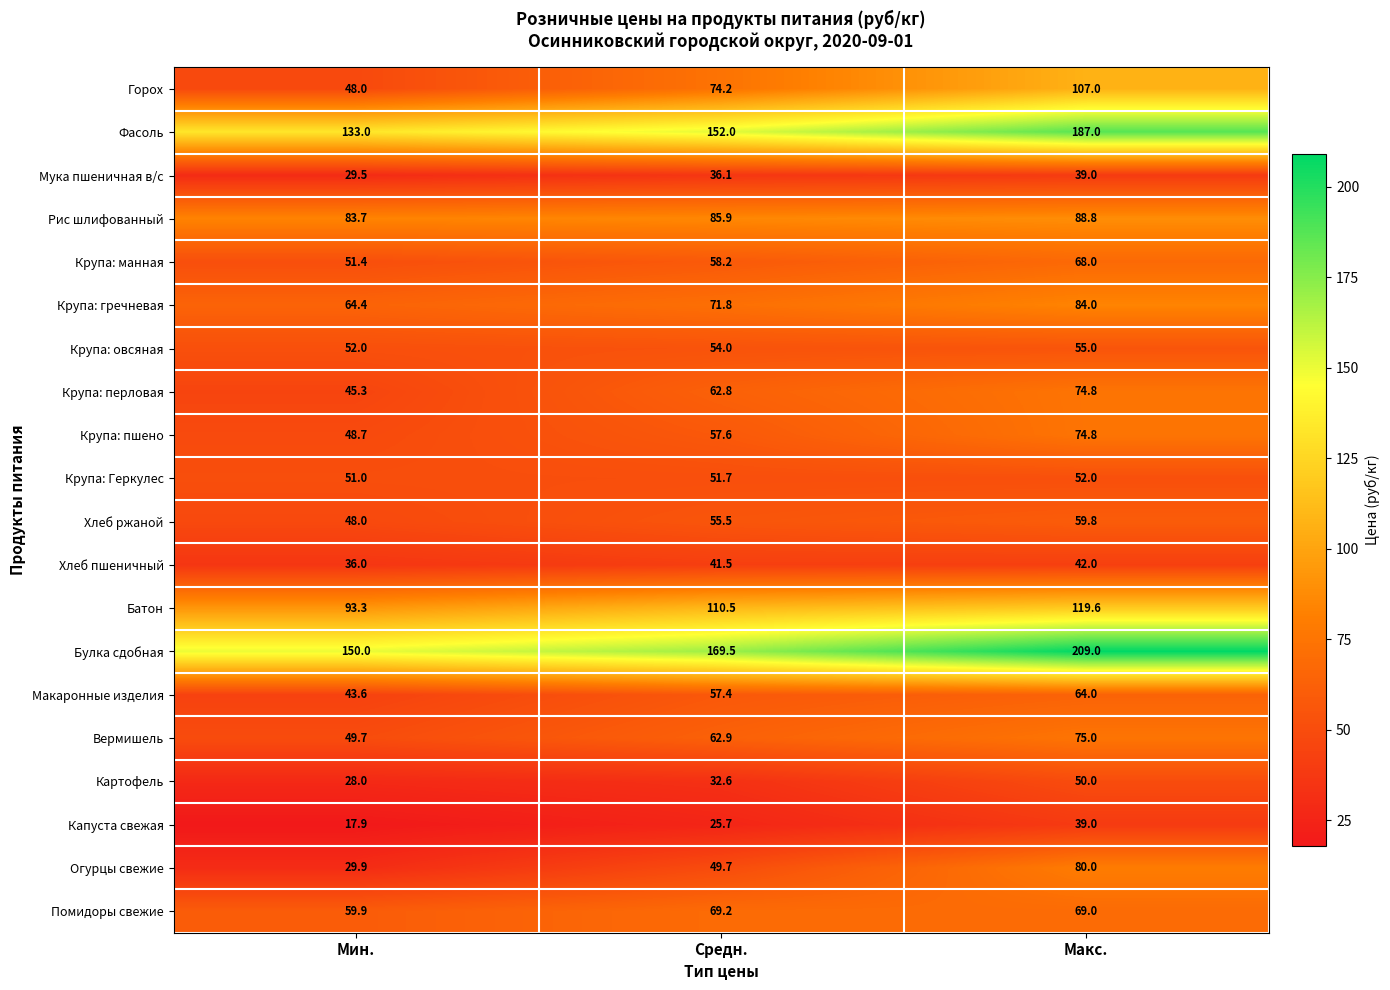

Is the value of Картофель at Макс. greater than the value of Рис шлифованный at Макс.?

No